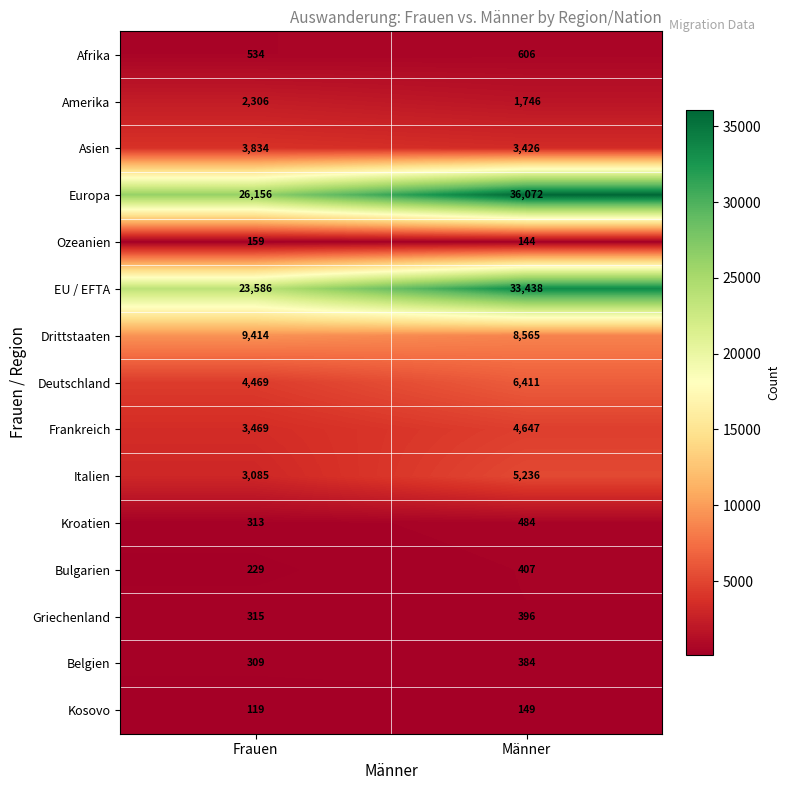

What is the average value of the Drittstaaten series?

8990